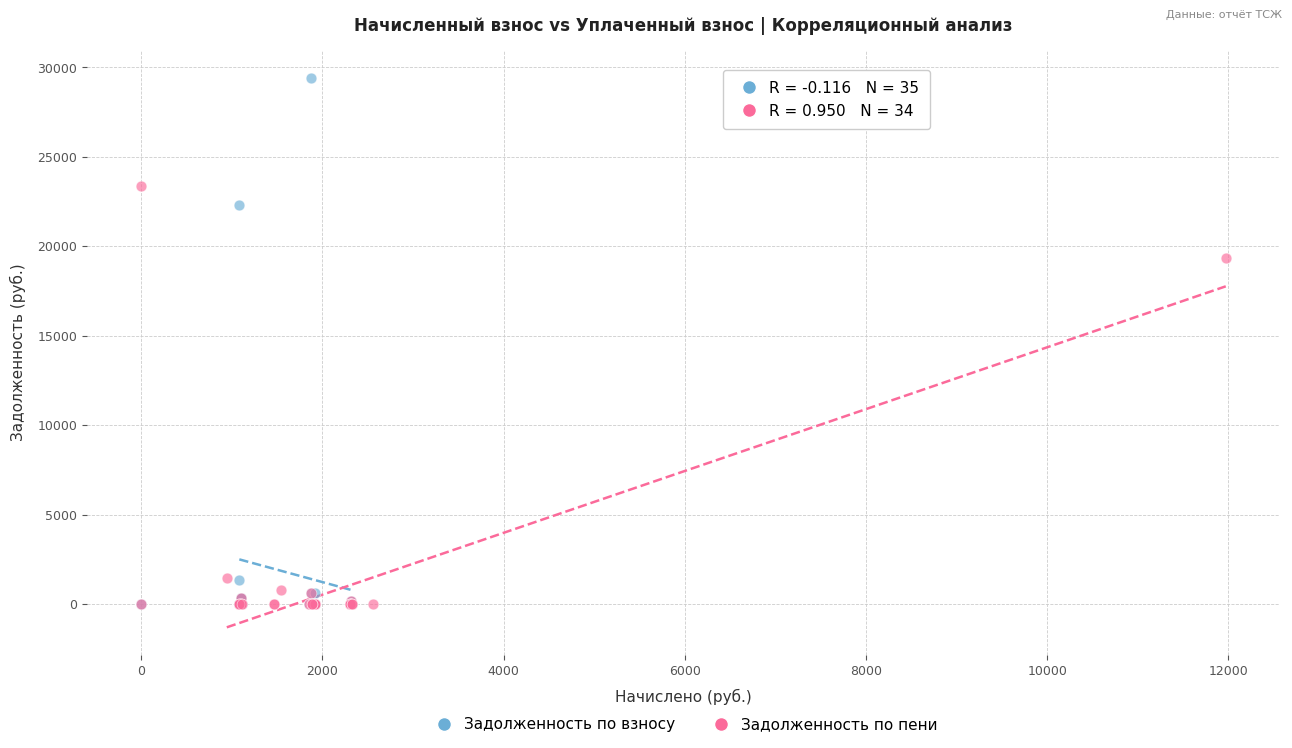

Which series has the widest spread of Y values?

Задолженность по взносу